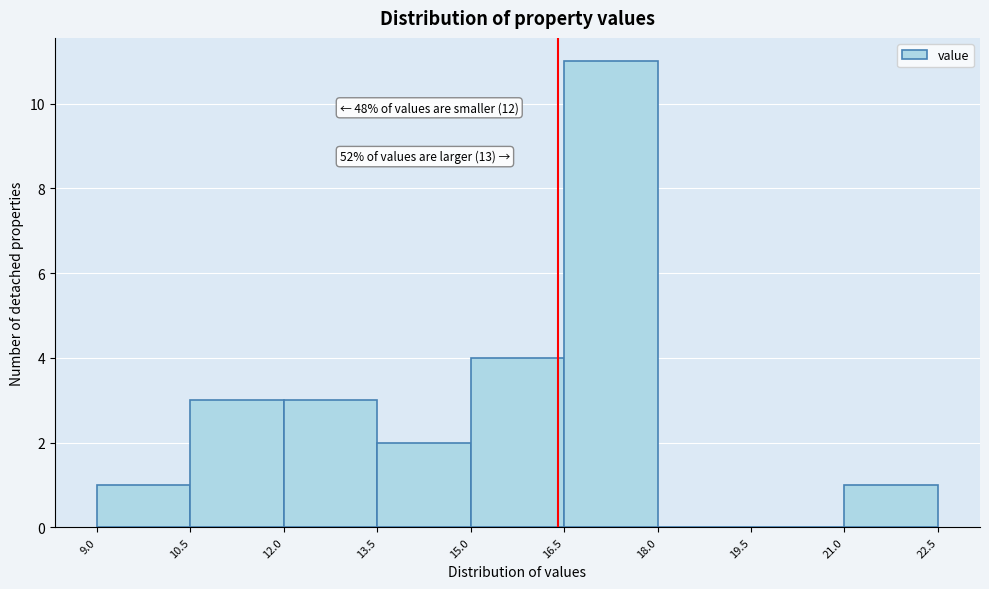

Over which range of the x-axis is the bar tallest?

16.5 to 18.0